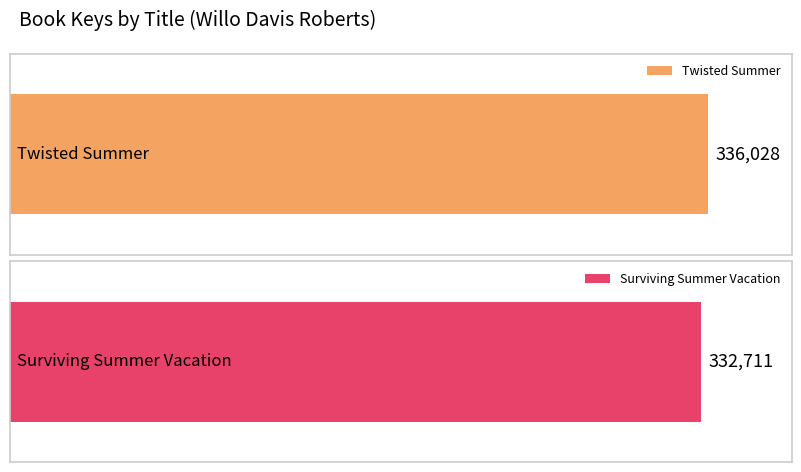

True or false: the data shows 530539 at Twisted Summer.

False